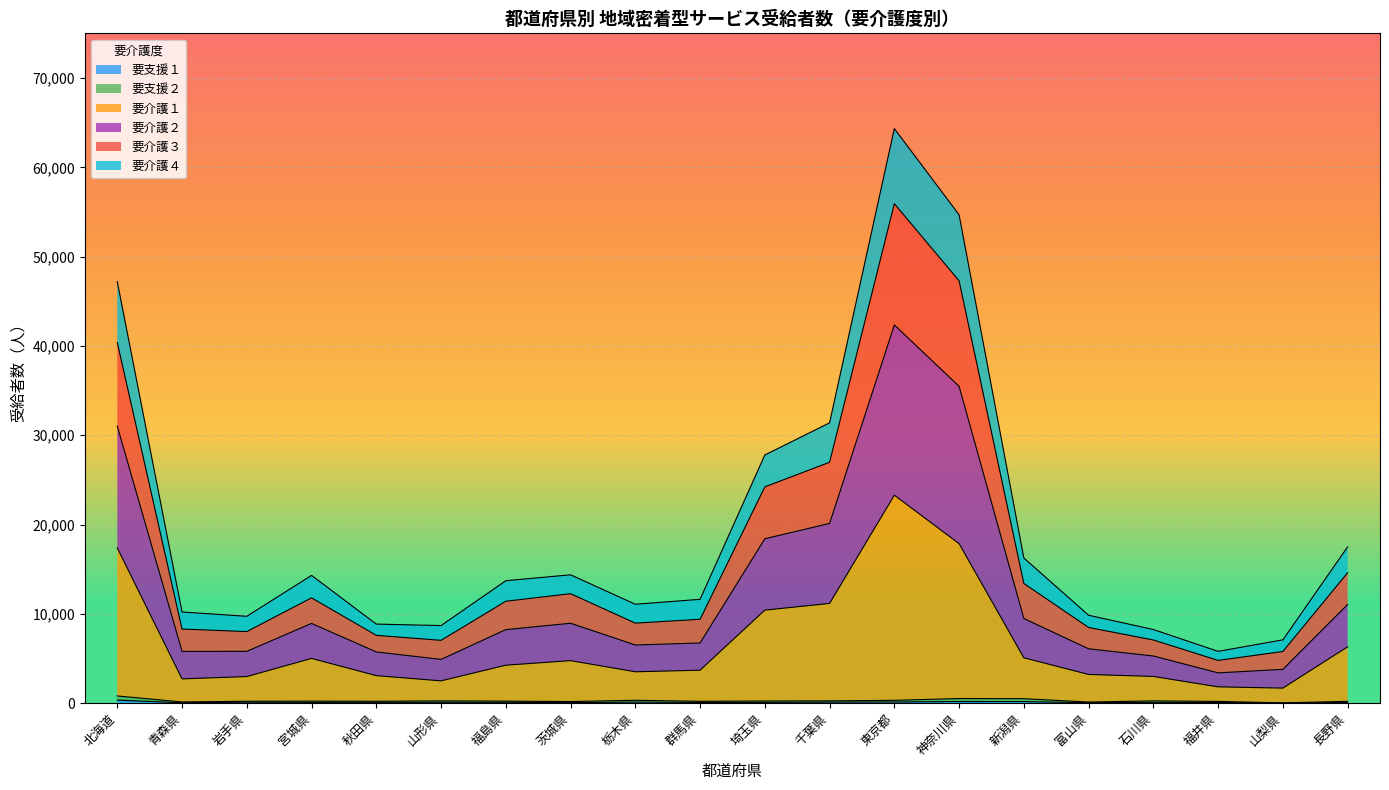

What is the label of the 1st point from the right?

長野県